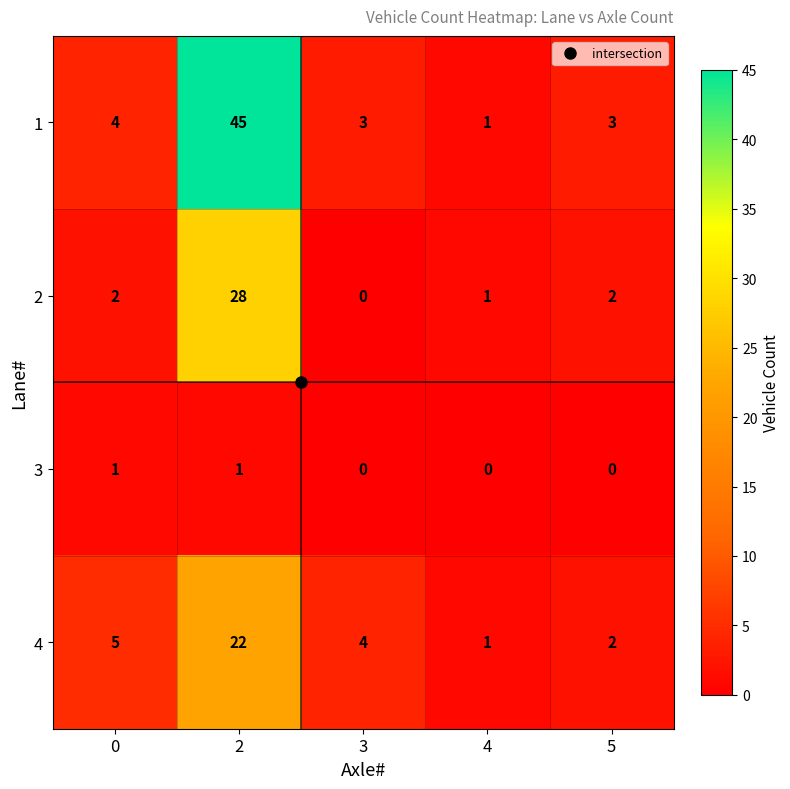

What is the highest value of the 1 series?

45